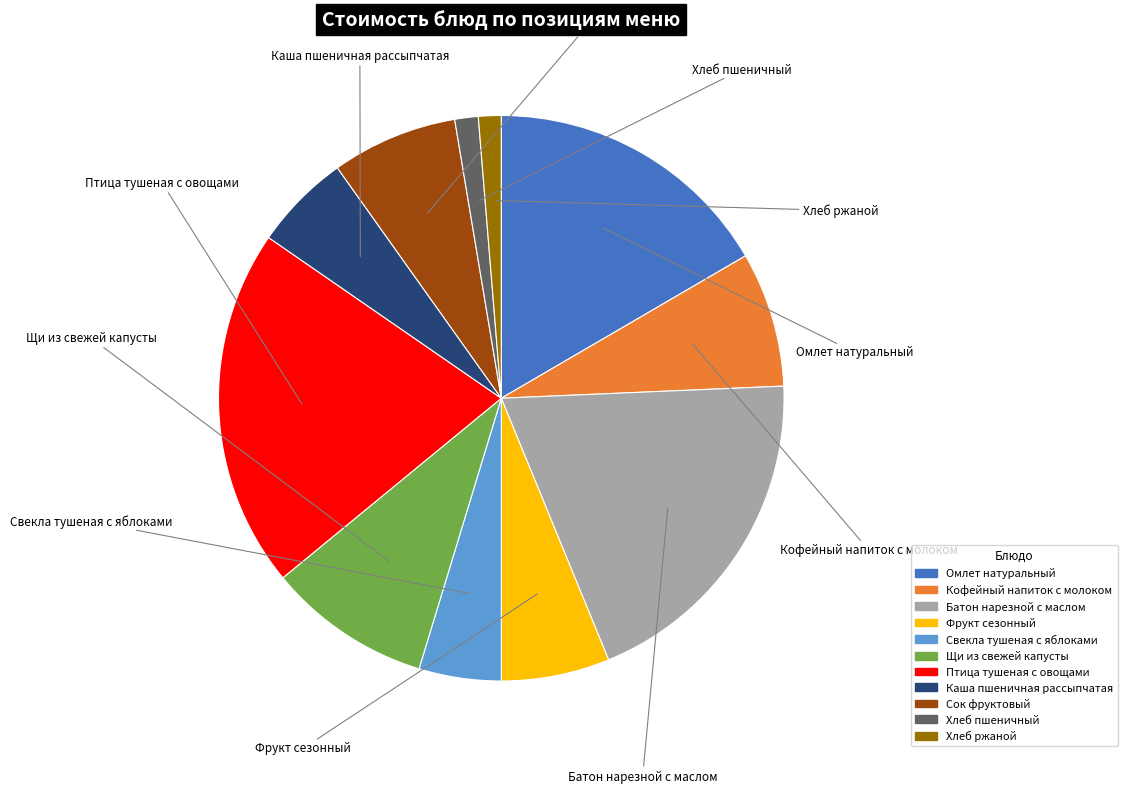

What is the ratio of the value at Хлеб ржаной to the value at Хлеб пшеничный?

1.0